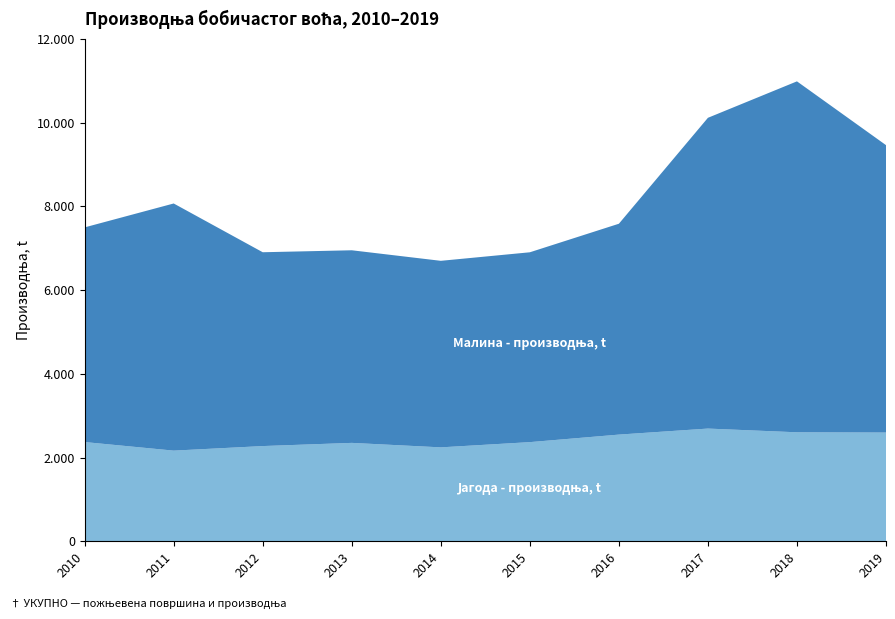

Reading right to left, extract all data points from this chart.

Јагода - производња, t: 2019=2597	2018=2603	2017=2692	2016=2548	2015=2368	2014=2243	2013=2350	2012=2274	2011=2165	2010=2370
Малина - производња, t: 2019=6867	2018=8385	2017=7425	2016=5038	2015=4536	2014=4457	2013=4602	2012=4631	2011=5905	2010=5129